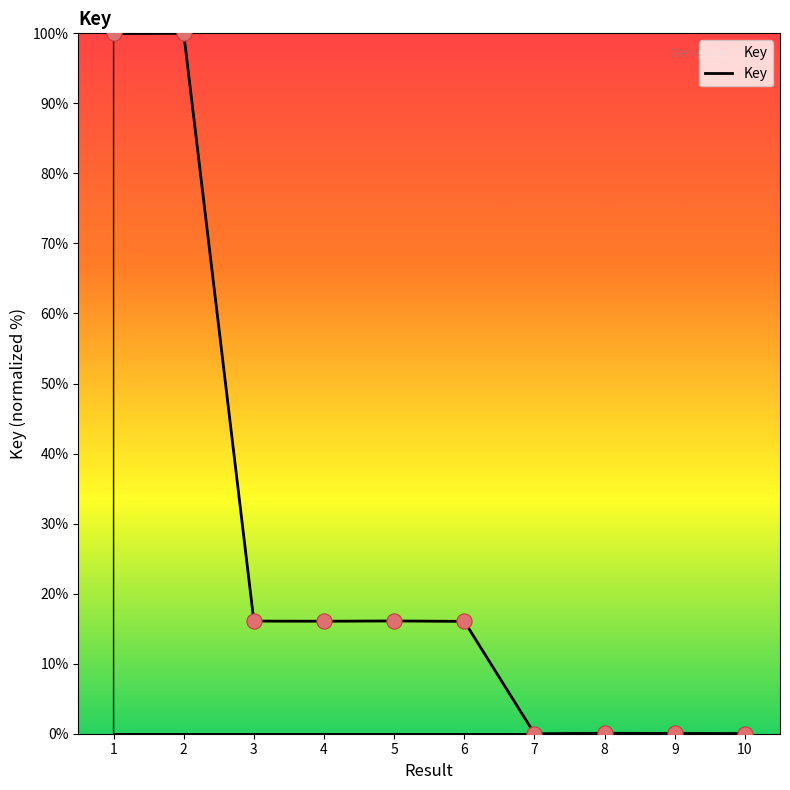

Between 2 and 10, which is larger?

2